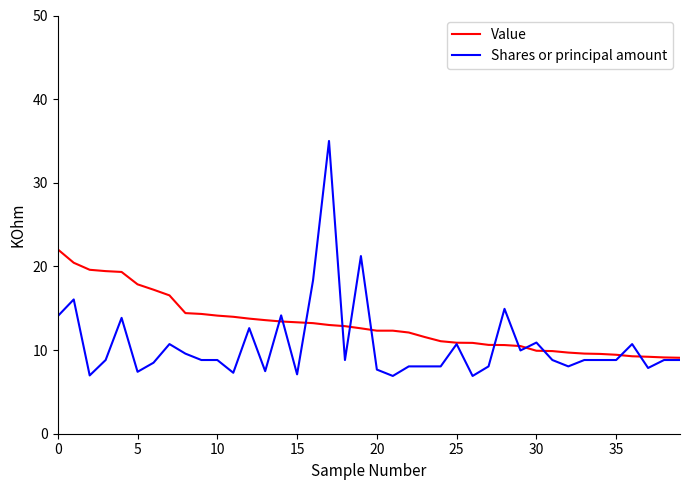

Which series has the largest range (max minus min)?

Shares or principal amount